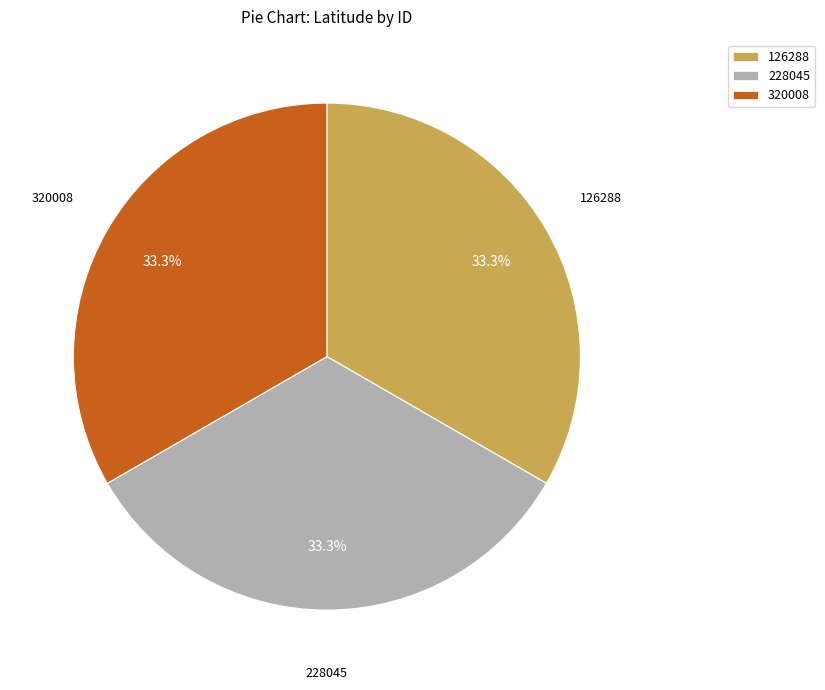

What percentage do 228045 and 320008 together represent?

66.7%